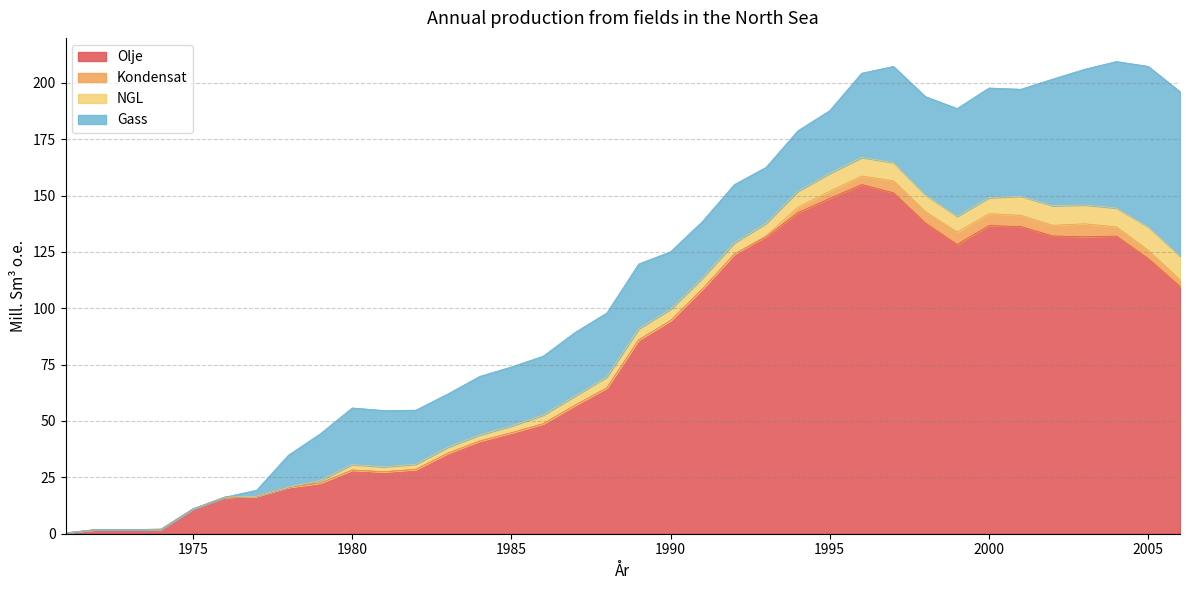

Between 1981 and 1971, which is larger?

1981